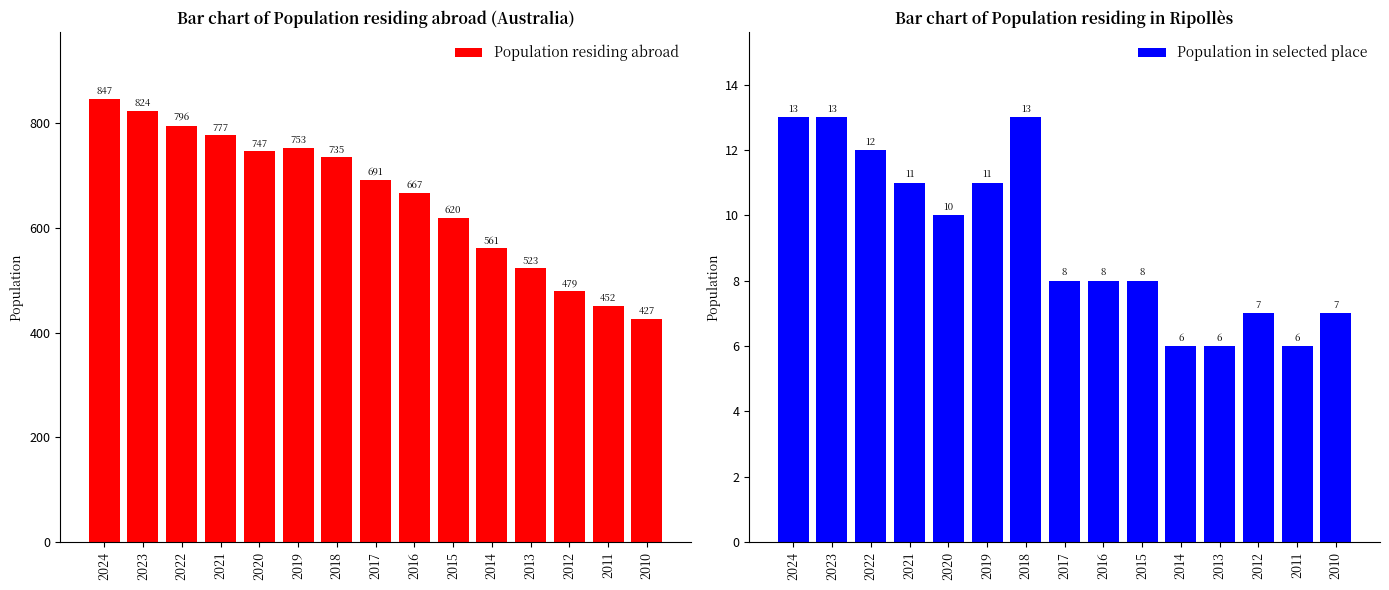

What is the difference between the maximum and minimum values in the Population residing abroad series?

420